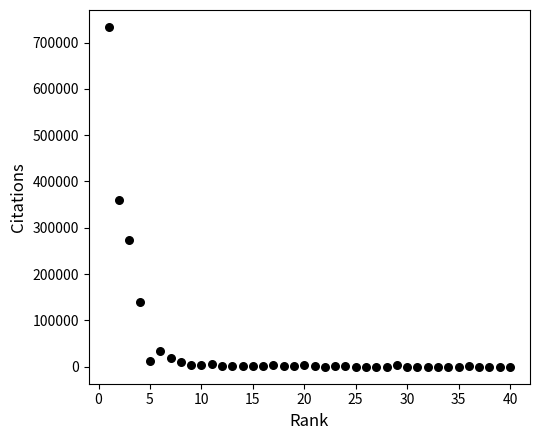

What is the range of X values (max minus min)?

39